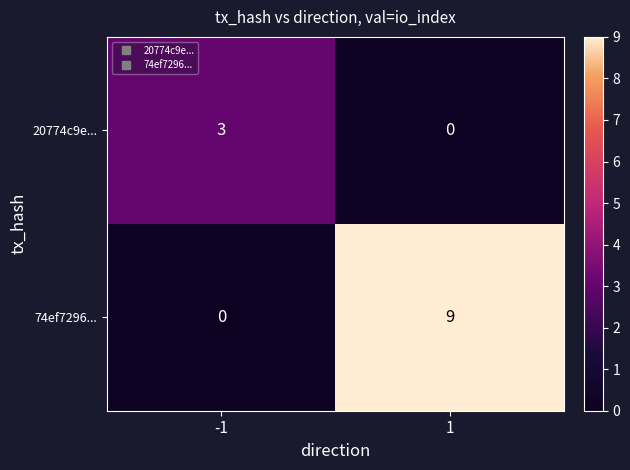

Which series has the largest total across all categories?

74ef7296...